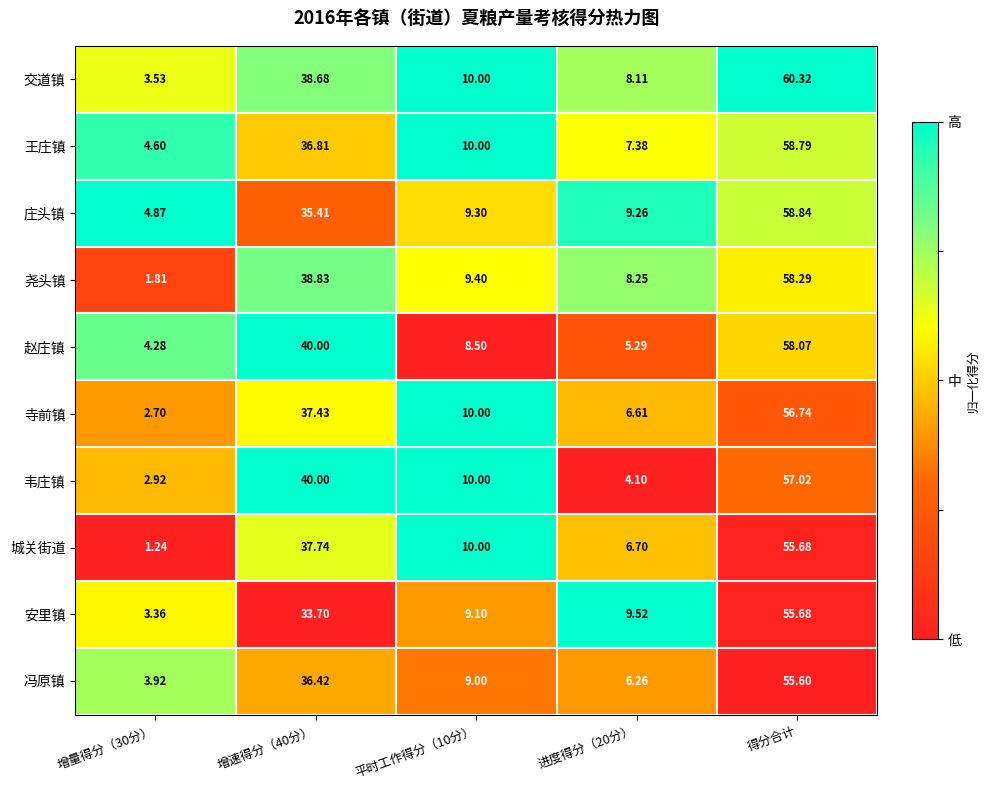

Between 平时工作得分（10分） and 得分合计, which series saw the biggest shift?

交道镇